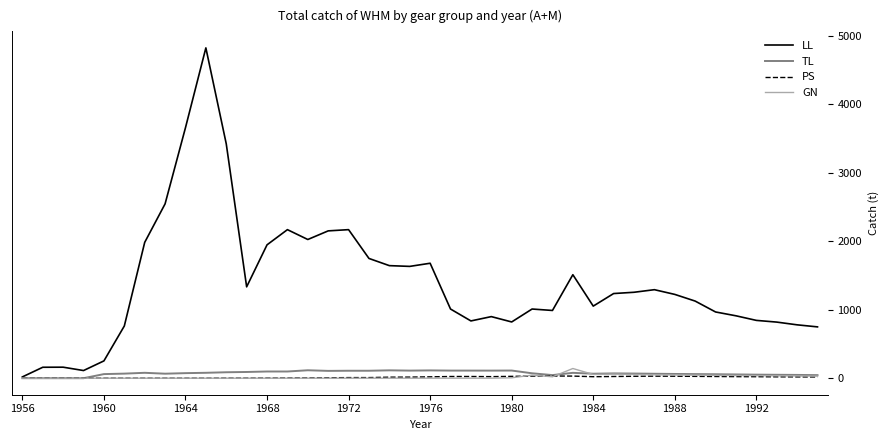

What is the greatest value displayed?

4827.0